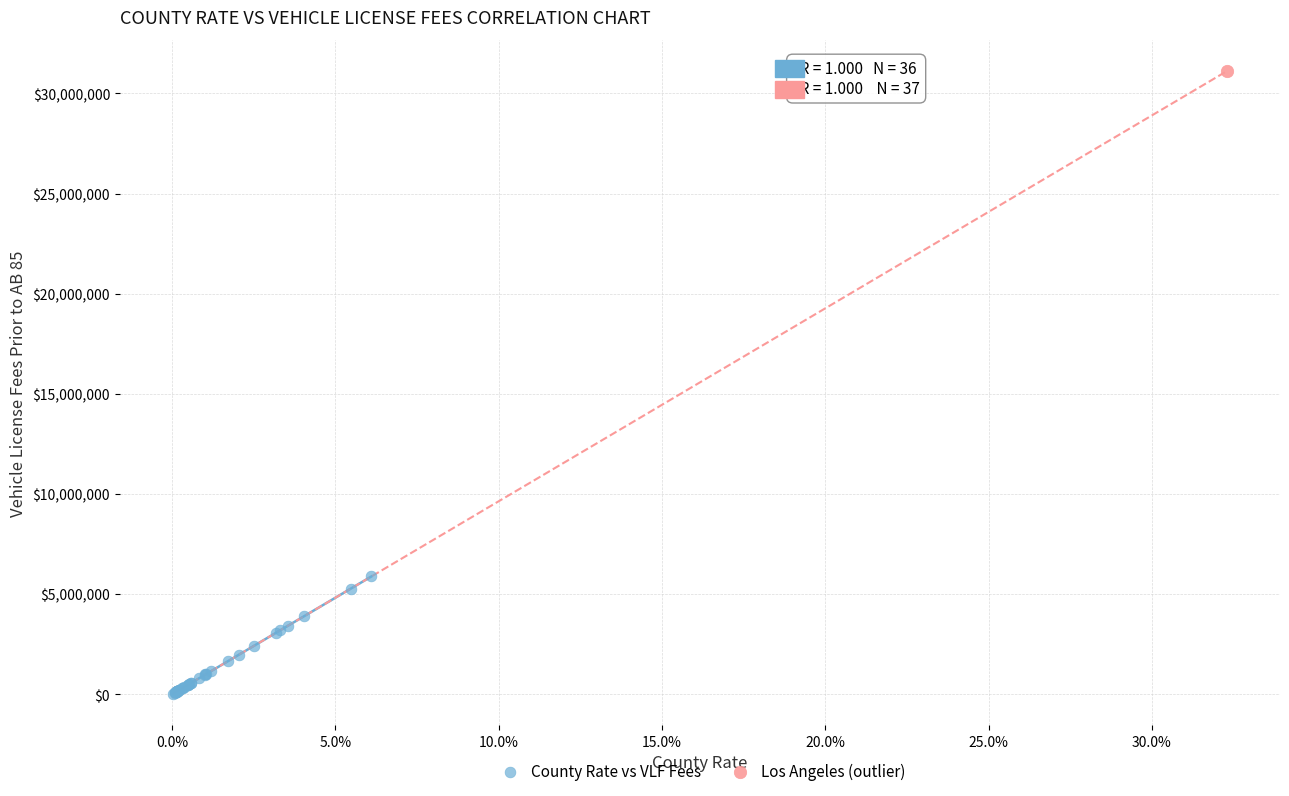

What are all the series names shown in the legend?

County Rate vs VLF Fees, Los Angeles (outlier)